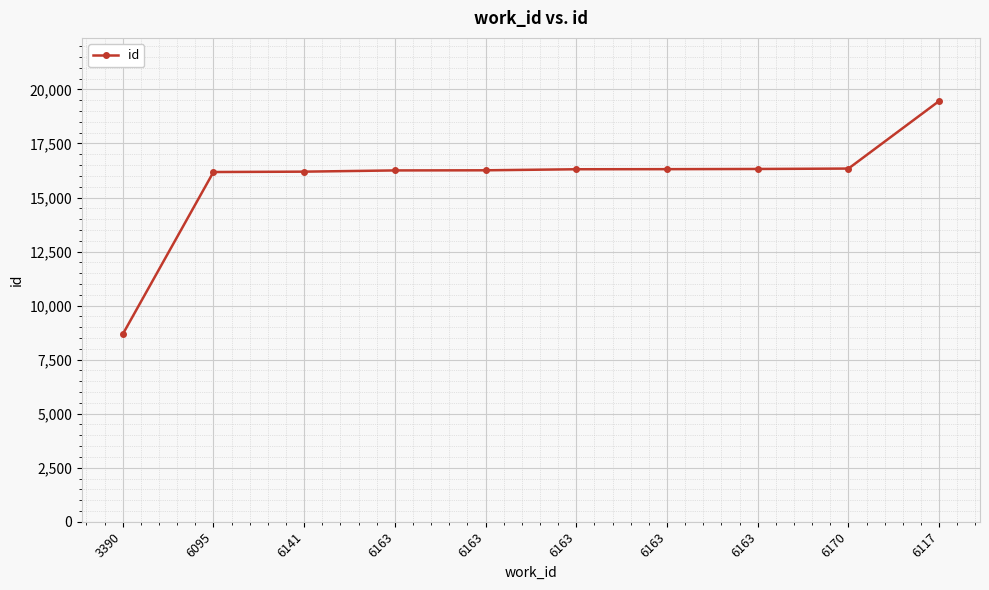

Count the number of data series in this chart.

1